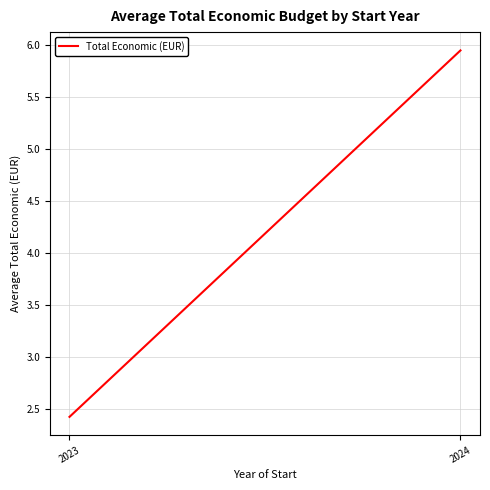

Is it true that the value at 2024 is 1011083.6?

False